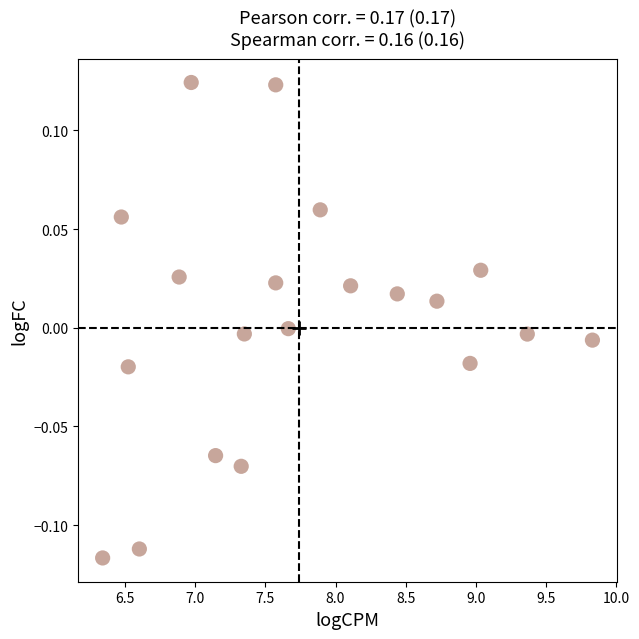

What is the range of X values (max minus min)?

3.5